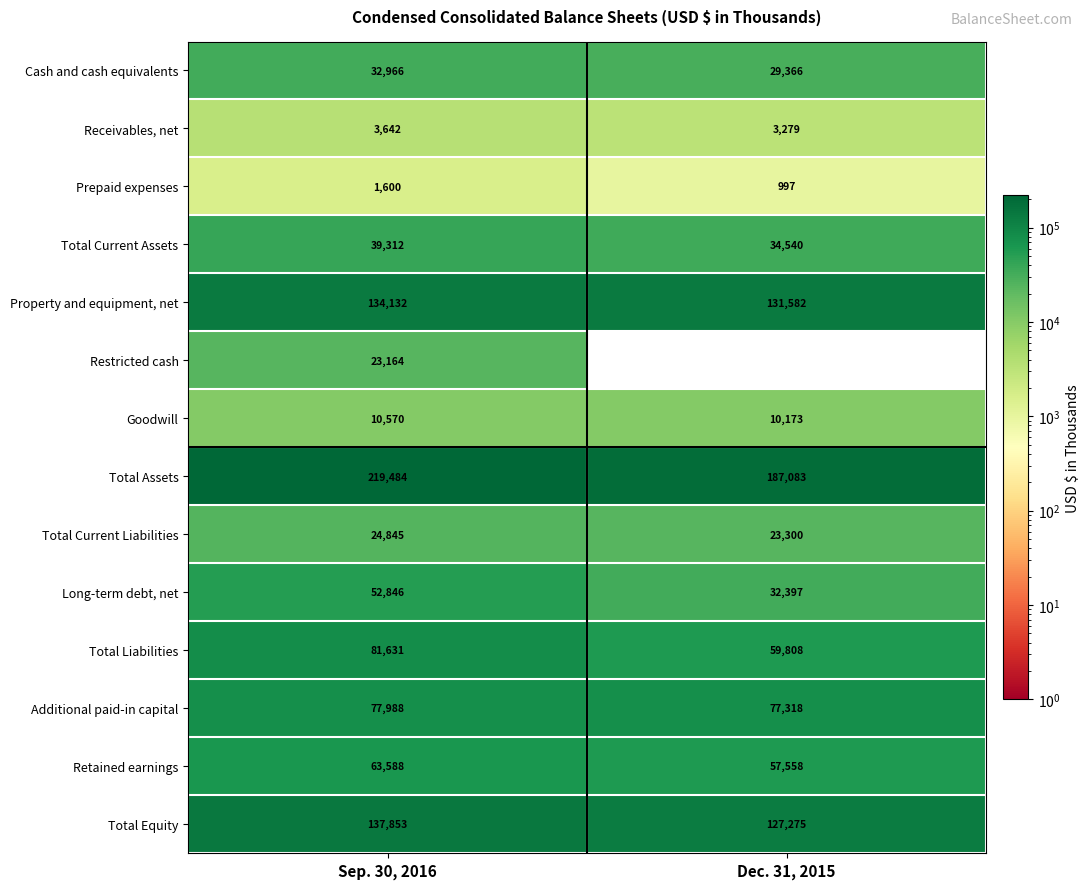

How many data points does each series have?

2